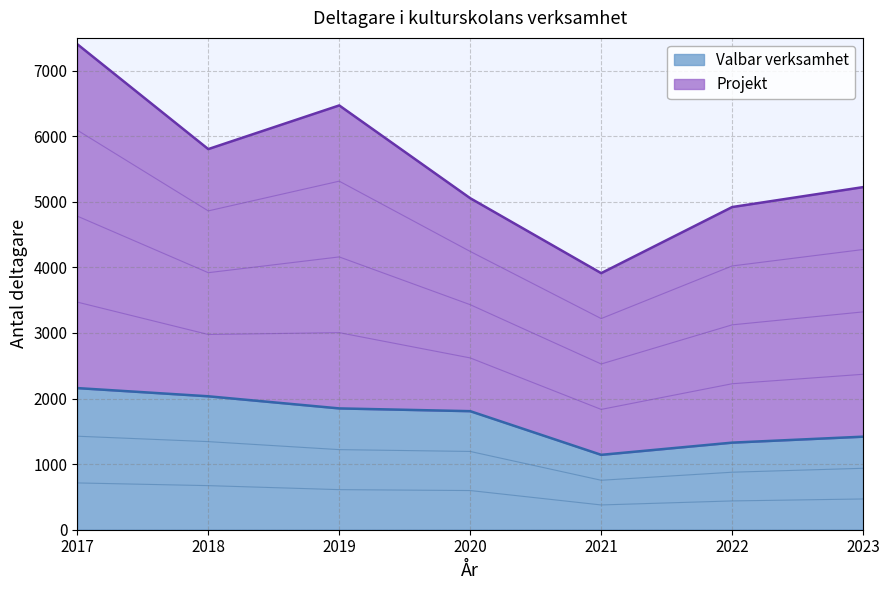

What is the average value?

1676